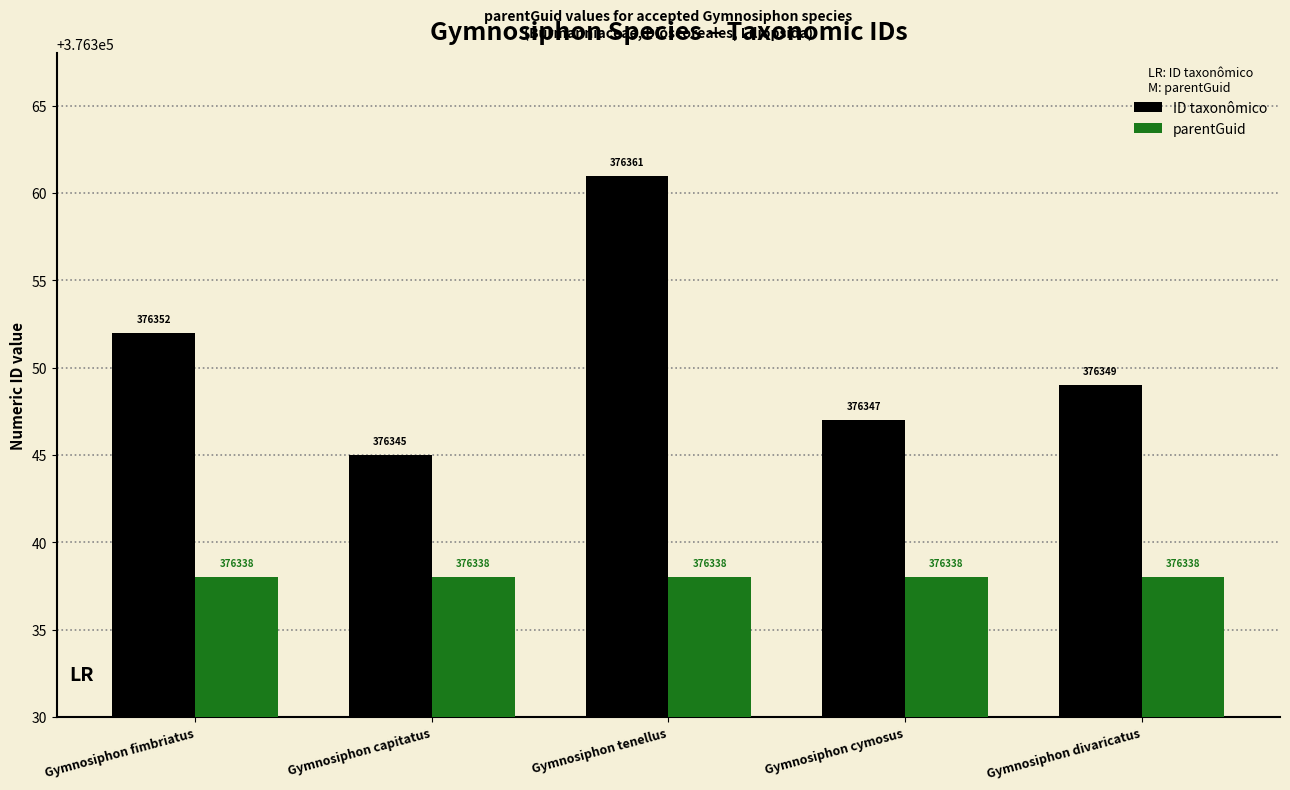

What is the difference between the maximum and minimum values in the ID taxonômico series?

16